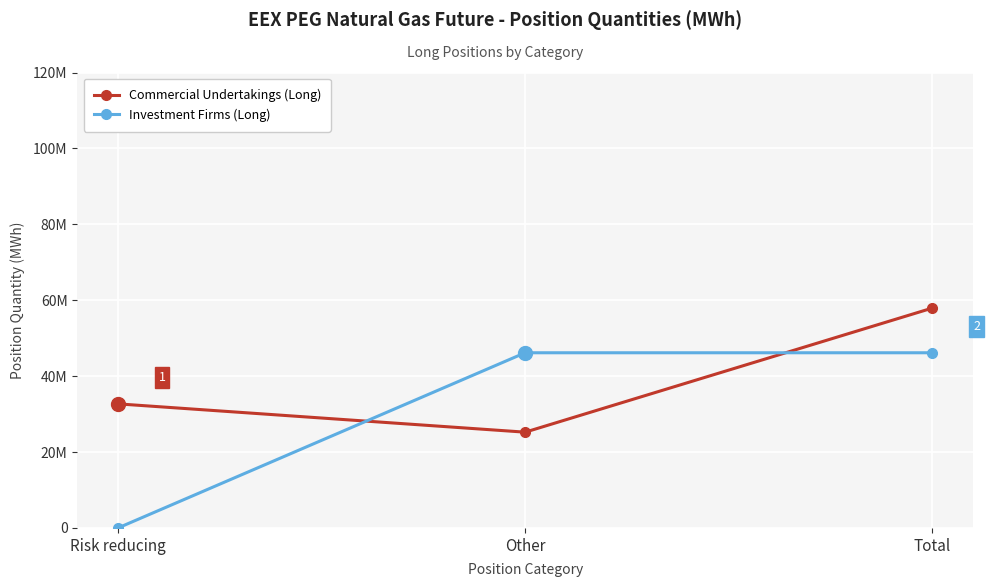

Is this an area chart (filled region under the line)?

No